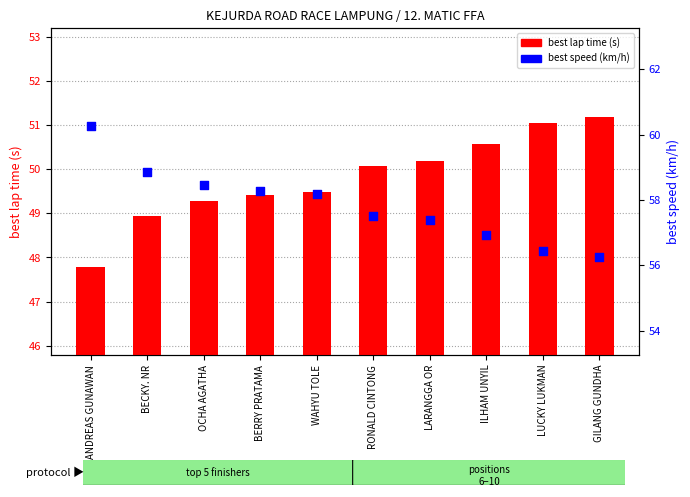

Which series reaches the minimum Y coordinate?

best lap time